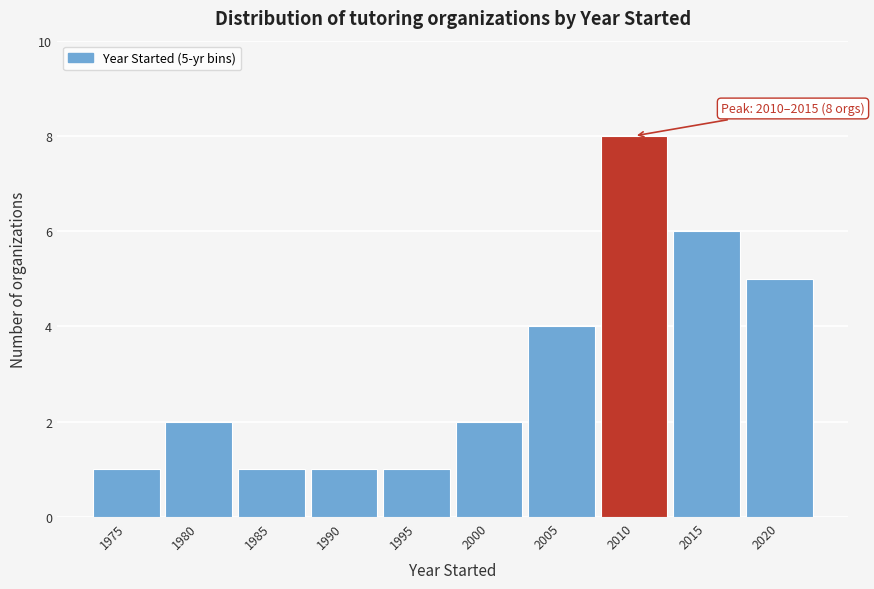

Reading left to right, extract all data points from this chart.

1975=1	1980=2	1985=1	1990=1	1995=1	2000=2	2005=4	2010=8	2015=6	2020=5